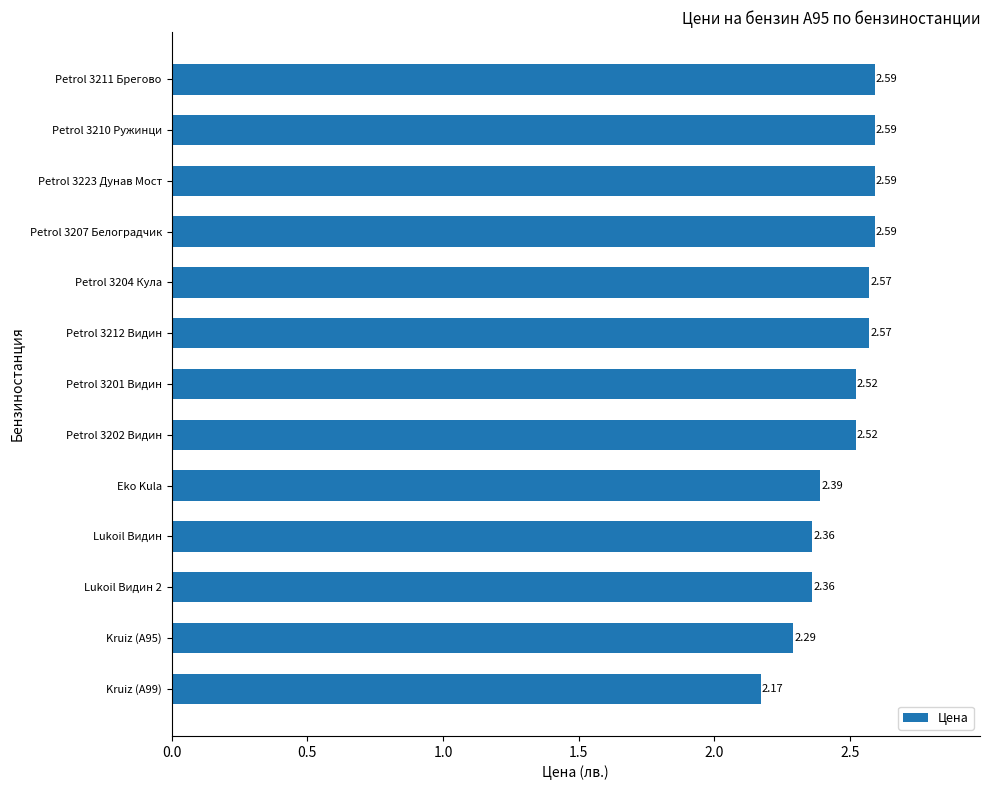

Which has a higher value, Eko Kula or Petrol 3210 Ружинци?

Petrol 3210 Ружинци